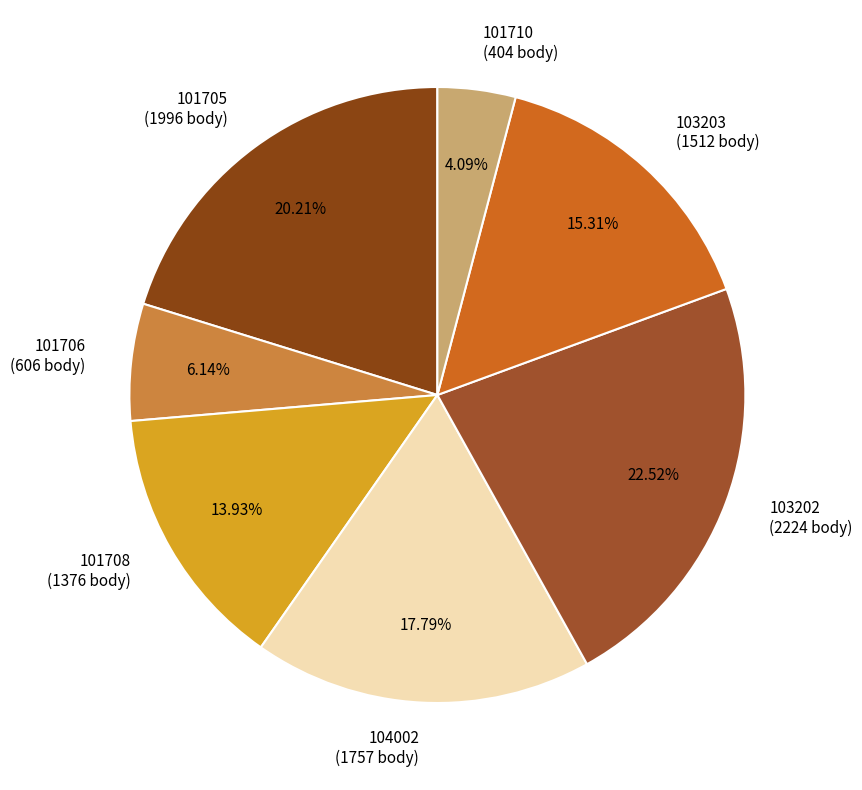

Is there any slice that represents more than half of the pie?

No